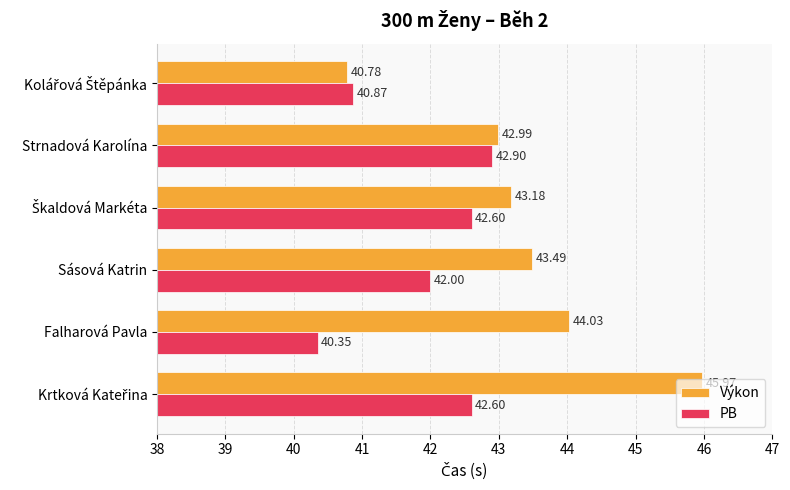

Which series has the largest range (max minus min)?

Výkon